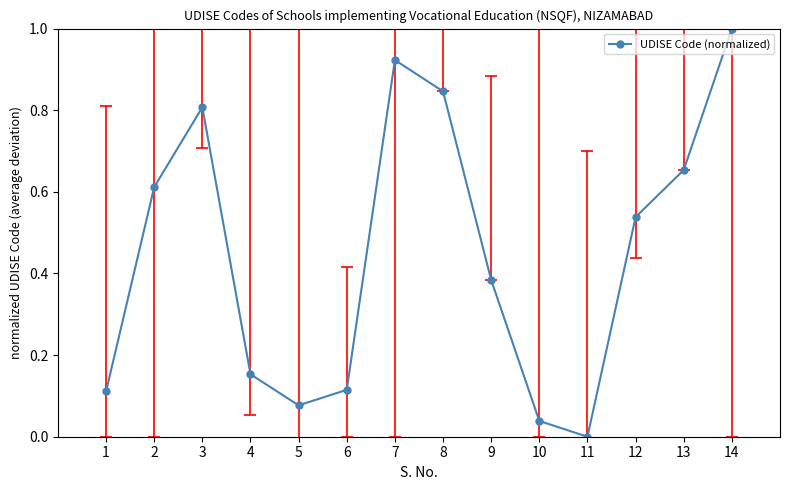

At which category does the data reach its first local peak?

3